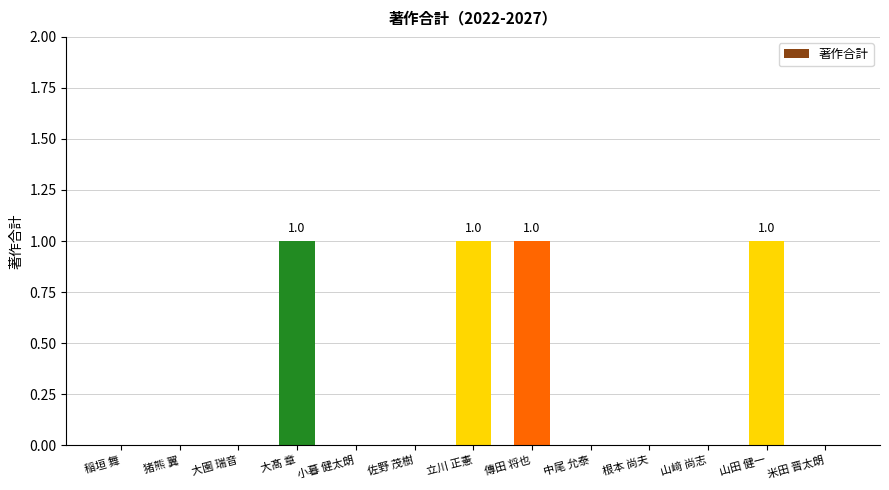

How many distinct data groups are displayed?

1